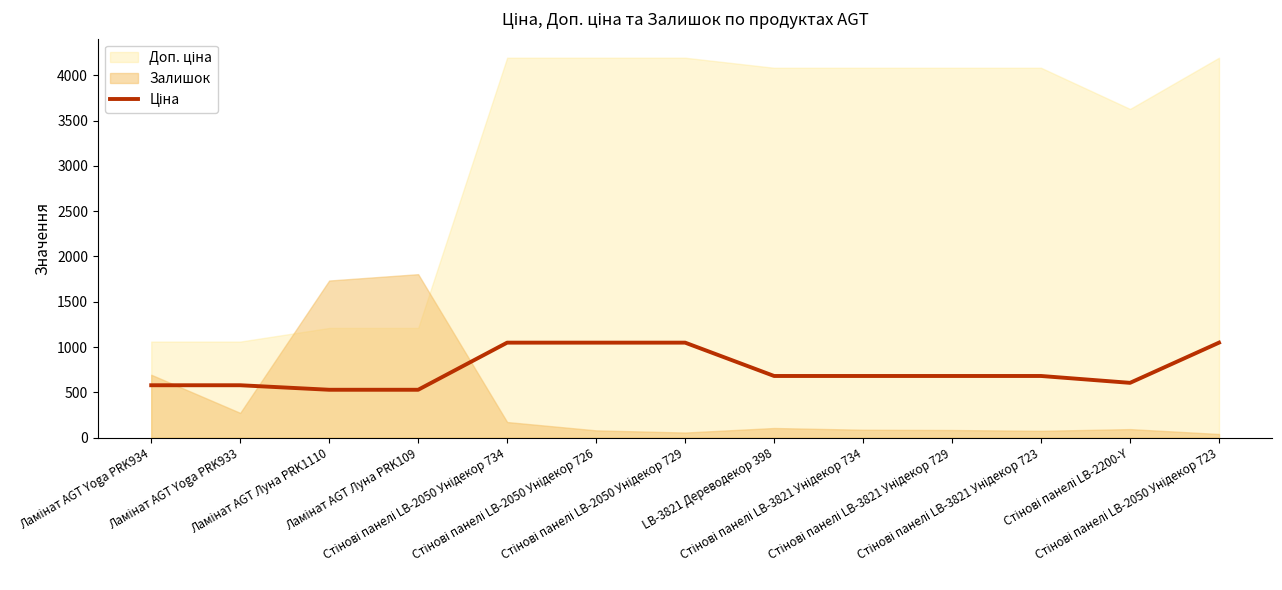

How many data points are less than 680?

5